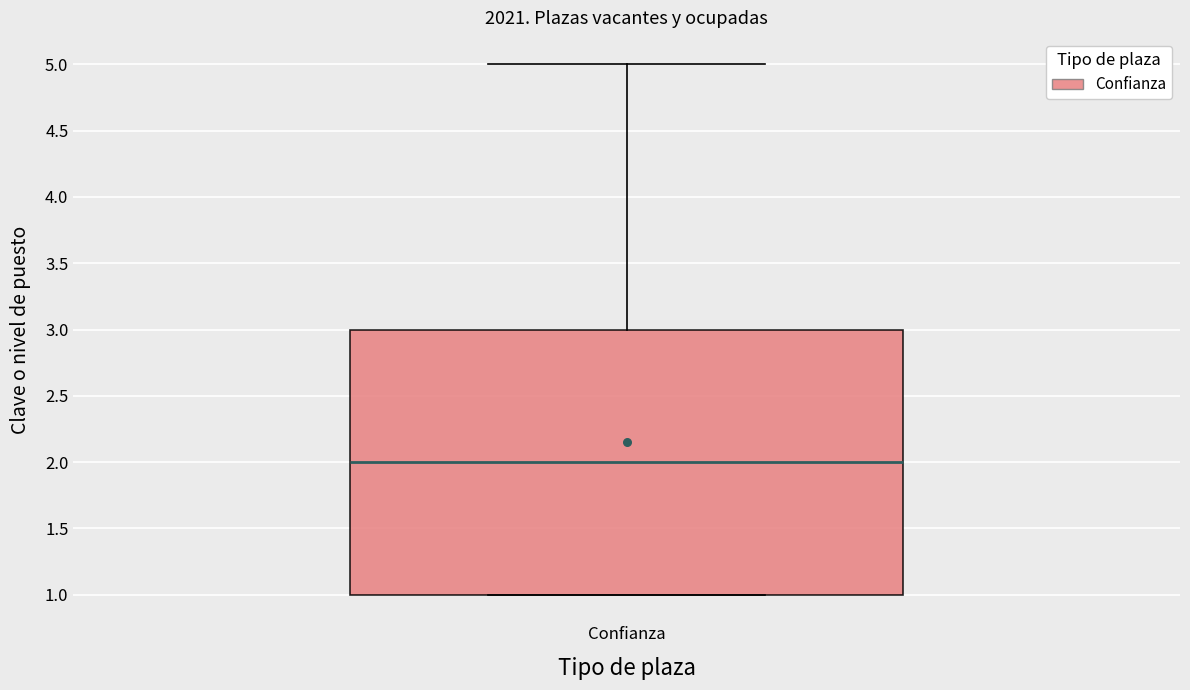

Transcribe this box plot: give where the median line is, the range the box spans, and where the two whiskers end, as read against the y-axis. The values are not printed on the chart, so give them approximately, as read against the axis.

median 2, box 1 to 3, whiskers 1 to 5